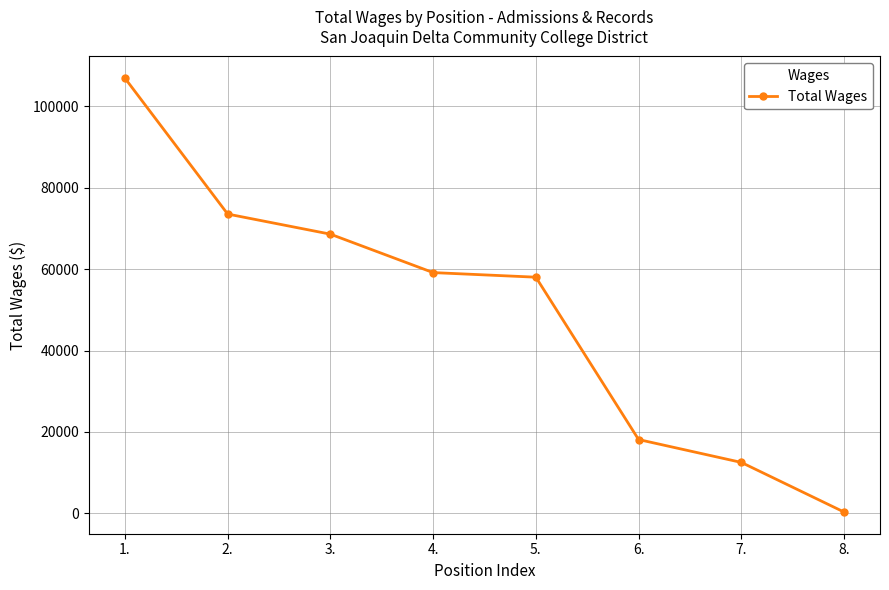

What is the average value?

49647